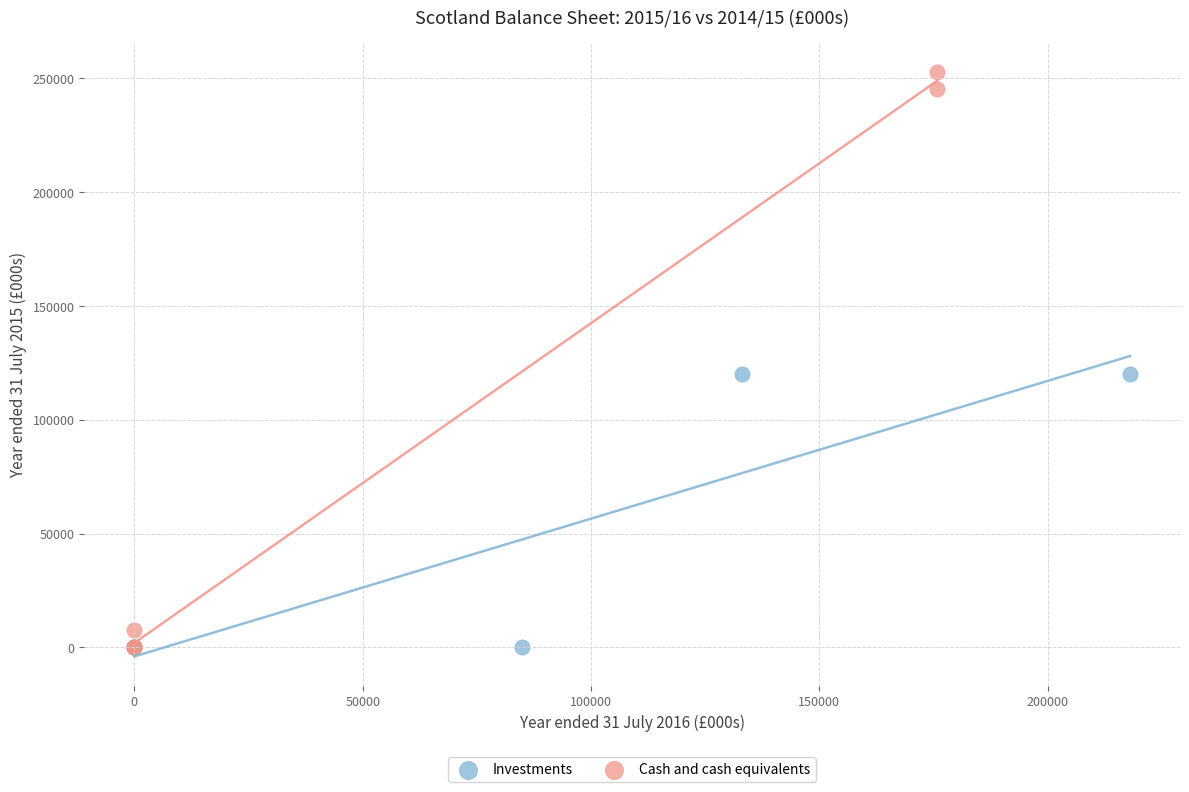

Which series has the widest spread of Y values?

Cash and cash equivalents